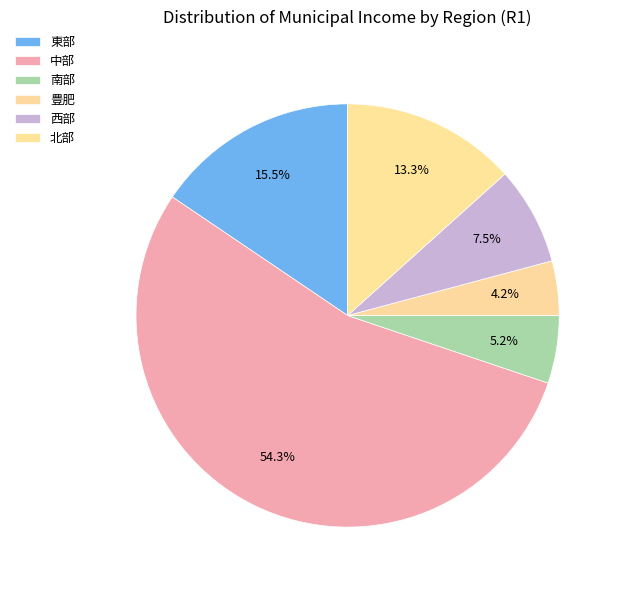

How many segments does this pie chart have?

6